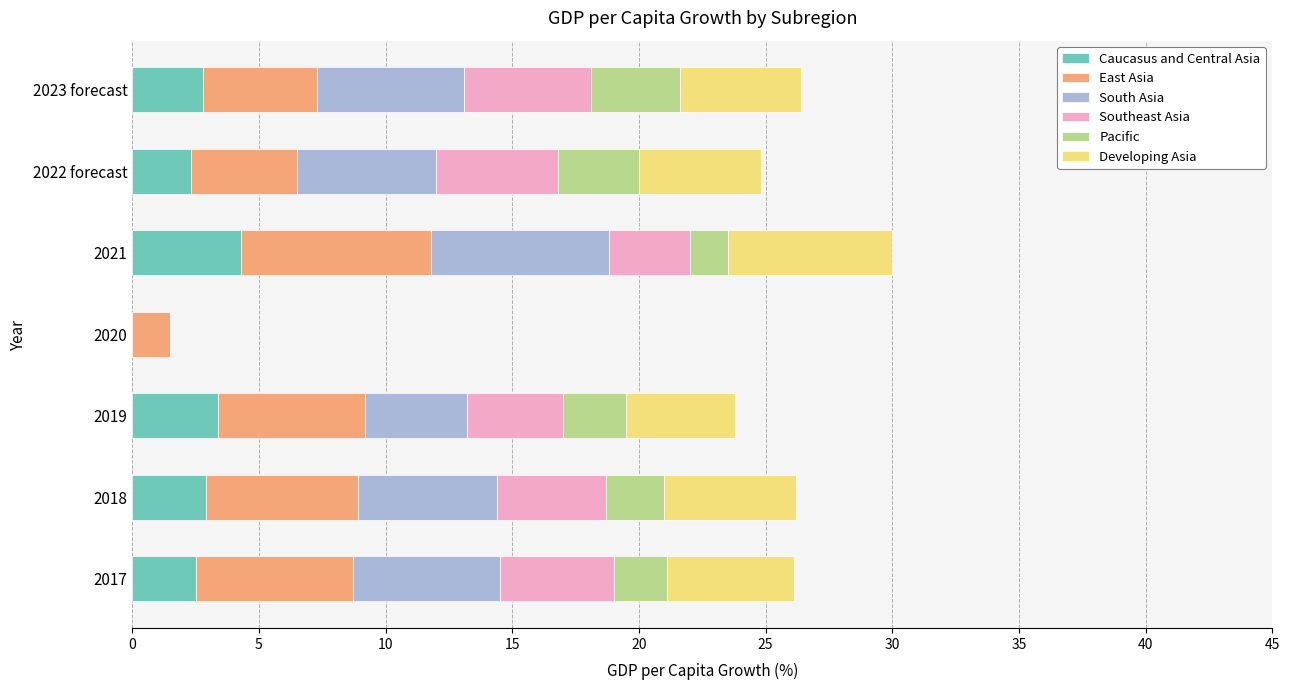

What is the total value across all series at 2022 forecast?

24.8